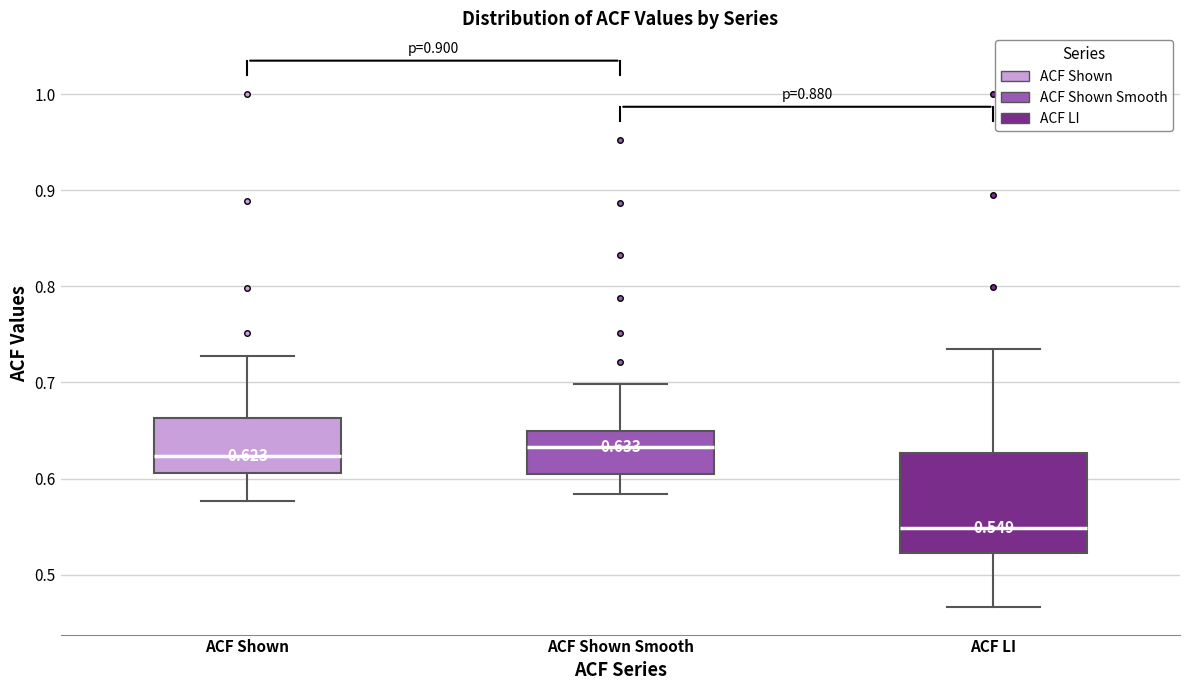

Comparing the boxes themselves (not the whiskers), which one is the tallest?

ACF LI